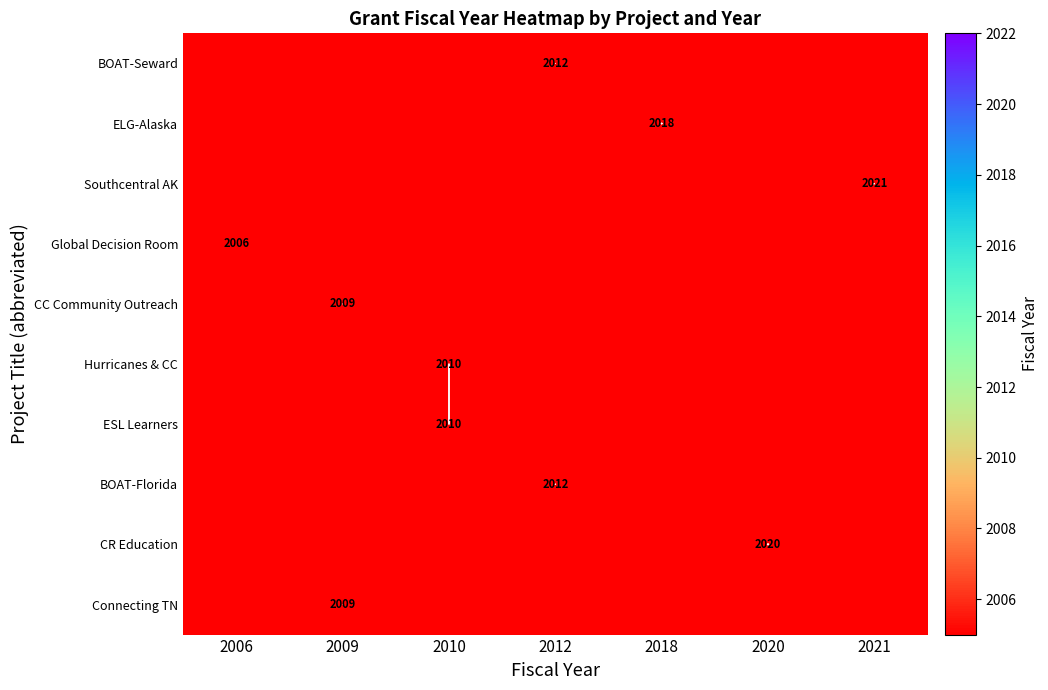

At how many categories does at least one series exceed 1374?

7